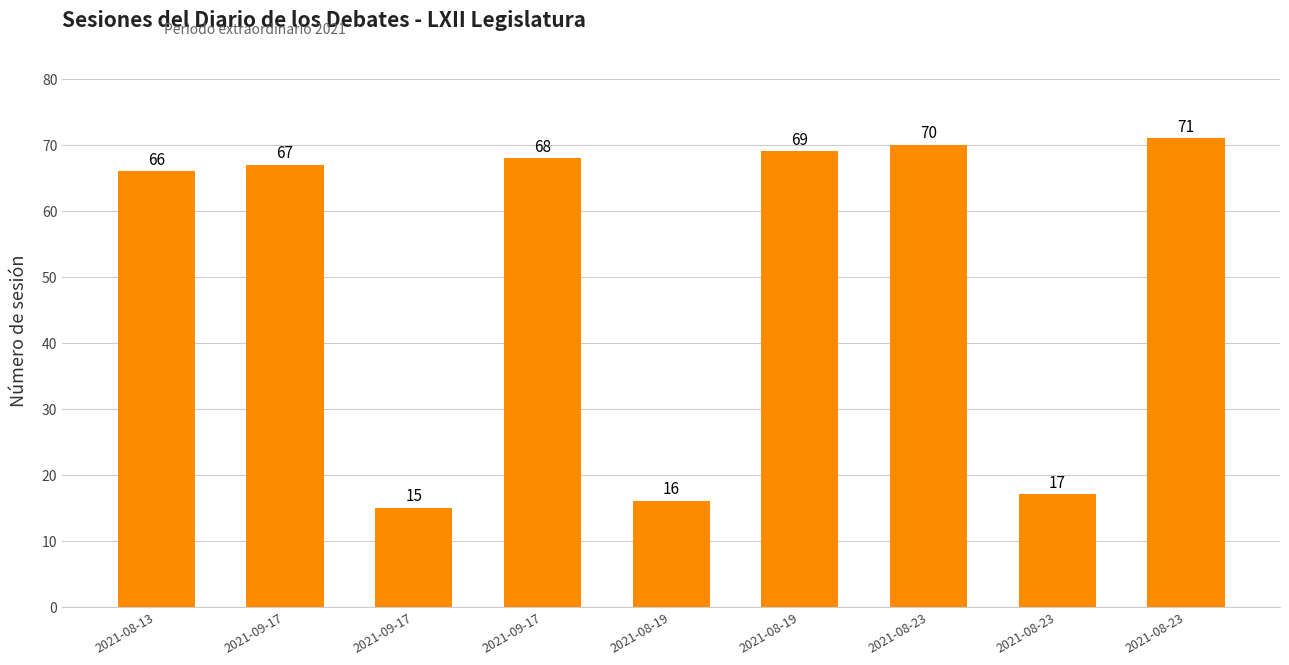

What is the value of the 3rd bar from the left?

67